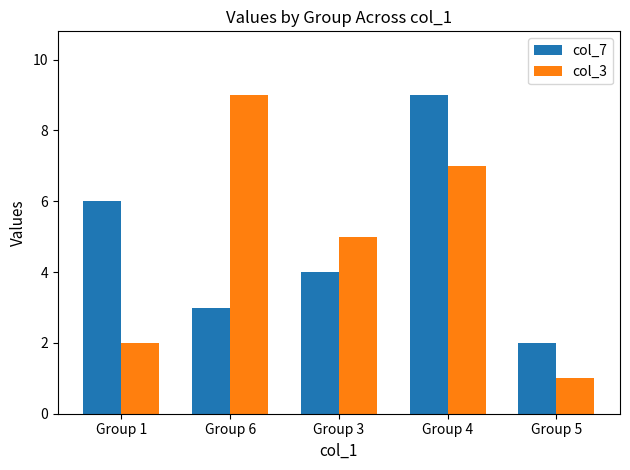

How many distinct data groups are displayed?

2